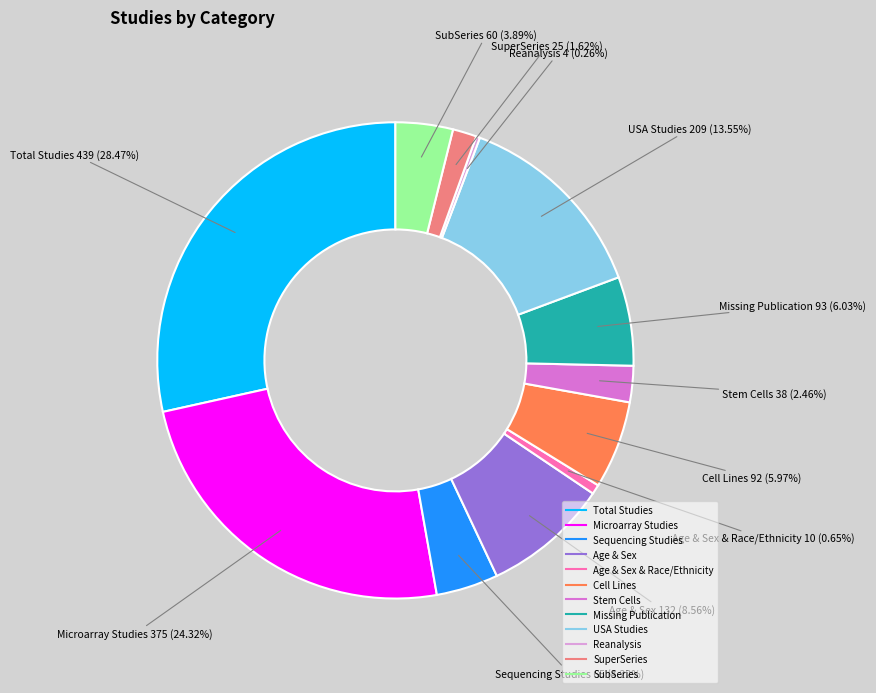

Is there a majority slice in this chart?

No